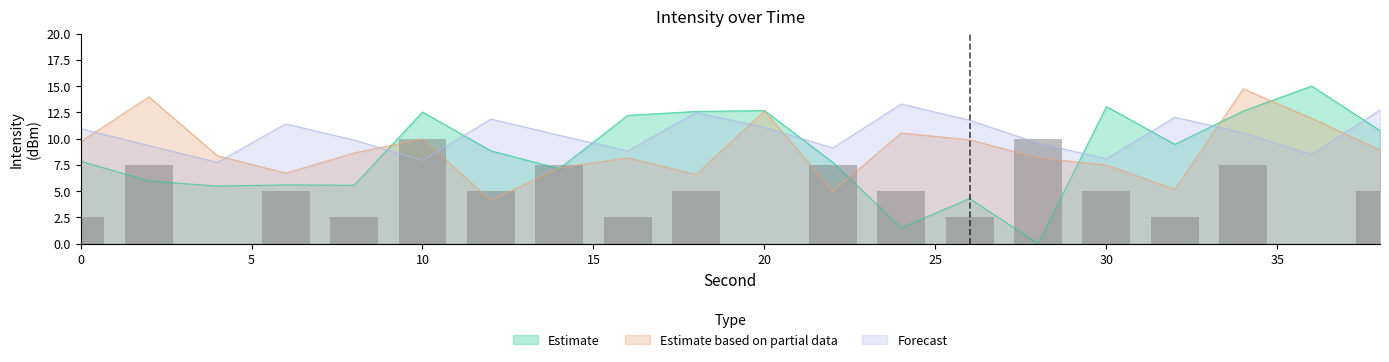

At how many categories does at least one series exceed 0?

20